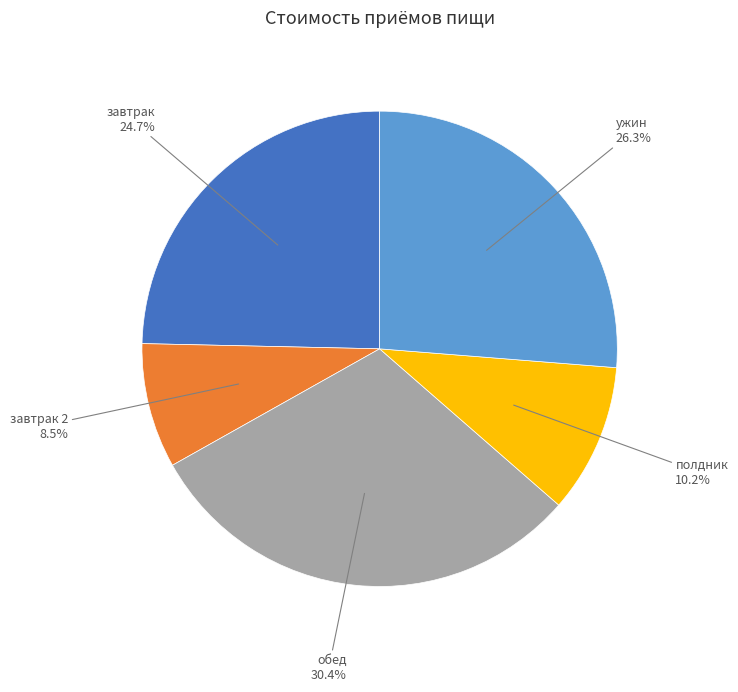

Is there a majority slice in this chart?

No